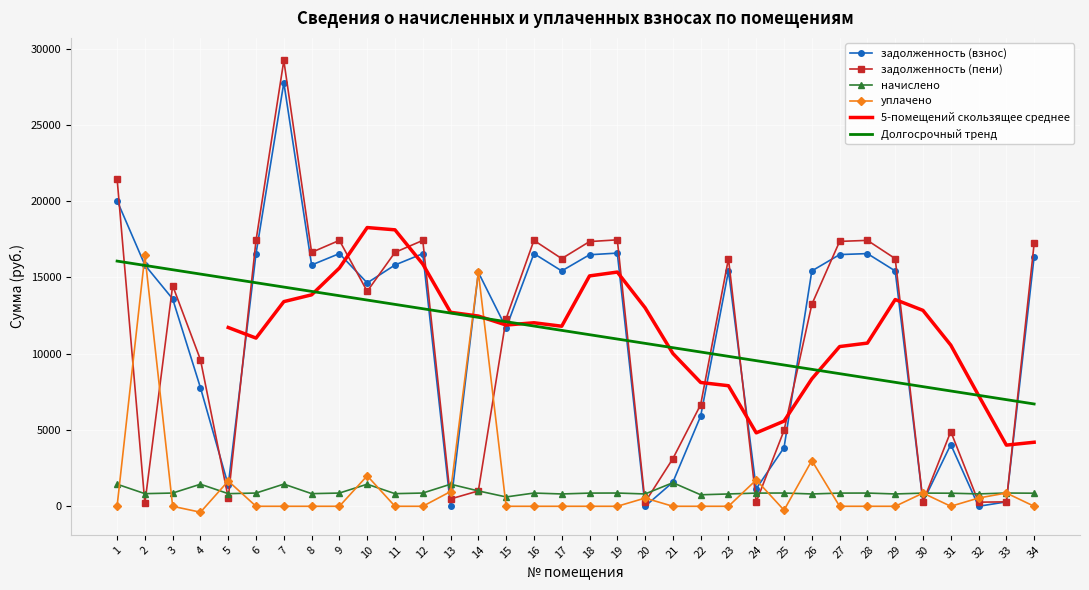

What is the difference between the highest and lowest values at 5?

1104.5